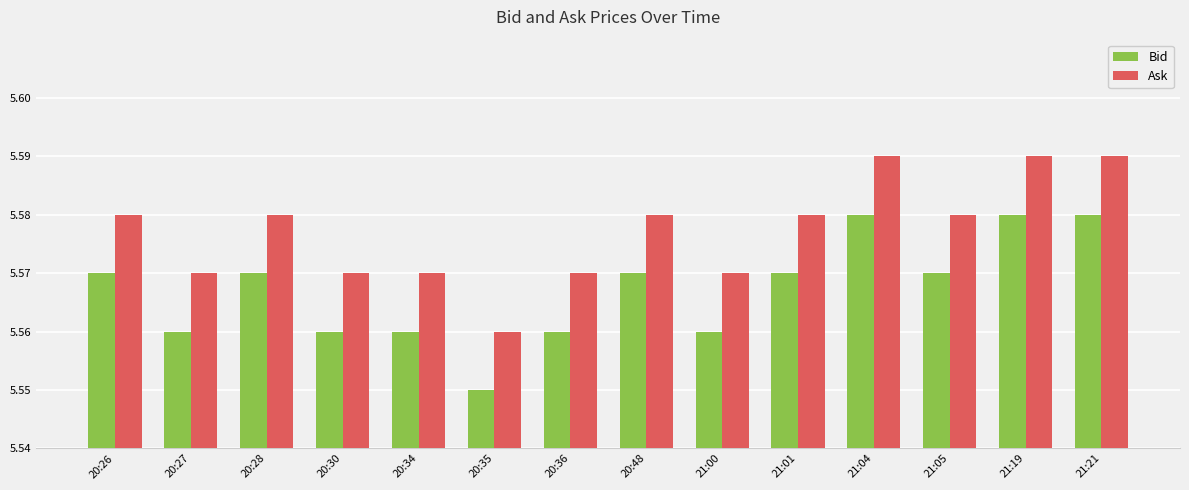

Are the bars horizontal?

No